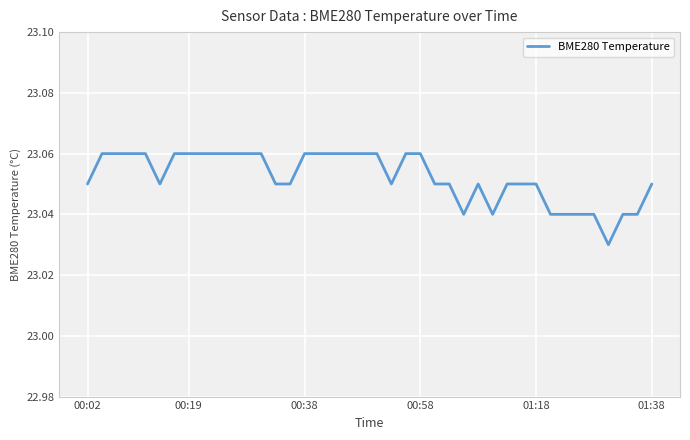

How many points are higher than both their immediate neighbors (excluding endpoints)?

1